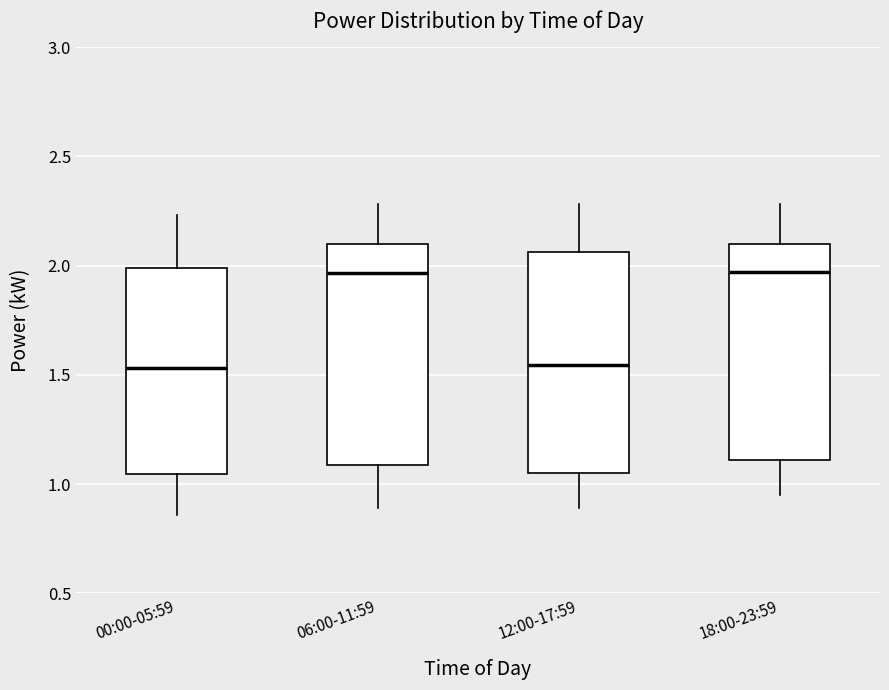

Reading left to right, read every box against the y-axis: the position of its median line, the range the box covers, and the ends of its whiskers. The values are not printed on the chart, so give them approximately, as read against the axis.

00:00-05:59: median 1.55, box 1.05 to 2.00, whiskers 0.85 to 2.25
06:00-11:59: median 1.95, box 1.10 to 2.10, whiskers 0.90 to 2.30
12:00-17:59: median 1.55, box 1.05 to 2.05, whiskers 0.90 to 2.30
18:00-23:59: median 1.95, box 1.10 to 2.10, whiskers 0.95 to 2.30